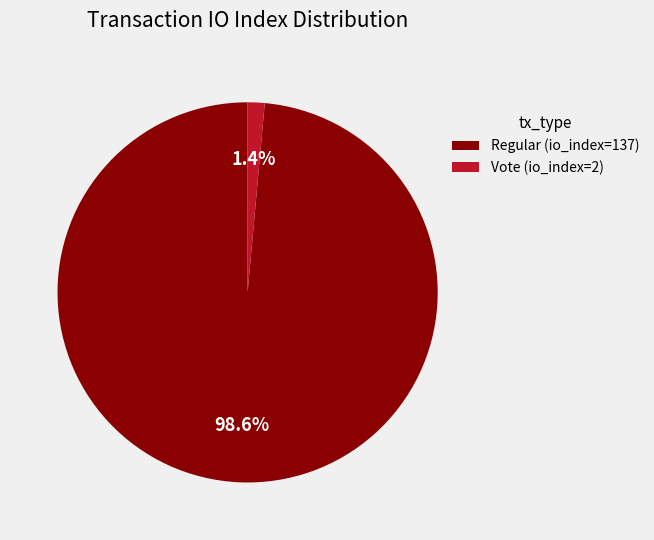

How many segments does this pie chart have?

2